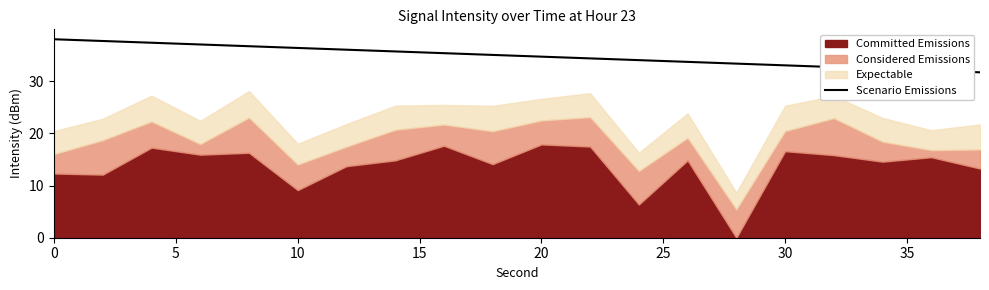

Reading left to right, what are all the values shown in this chart?

38.0	37.7	37.4	37.0	36.7	36.4	36.0	35.7	35.4	35.0	34.7	34.4	34.0	33.7	33.4	33.0	32.7	32.4	32.0	31.7